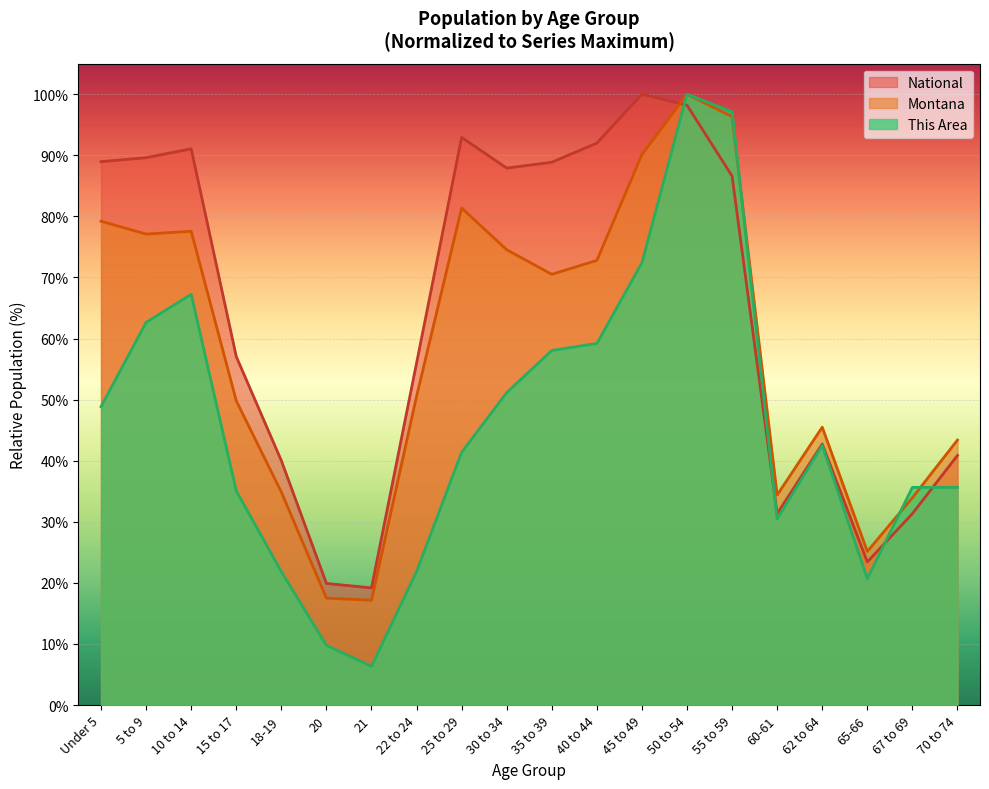

Does the chart display data point markers on the line(s)?

No